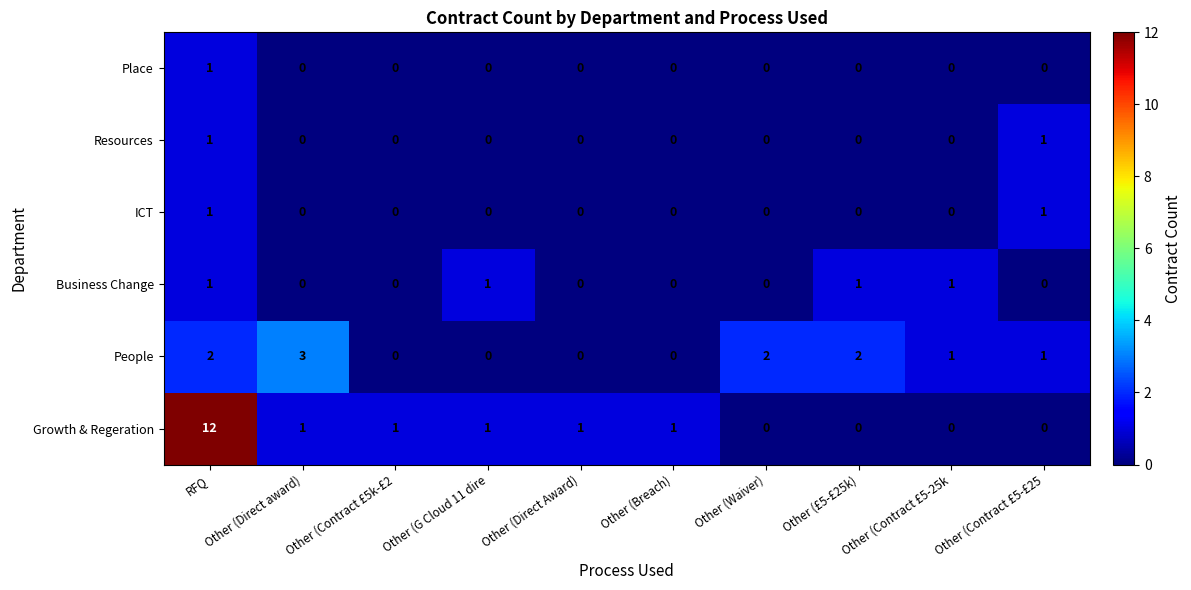

How many Resources values are between 0 and 1?

10